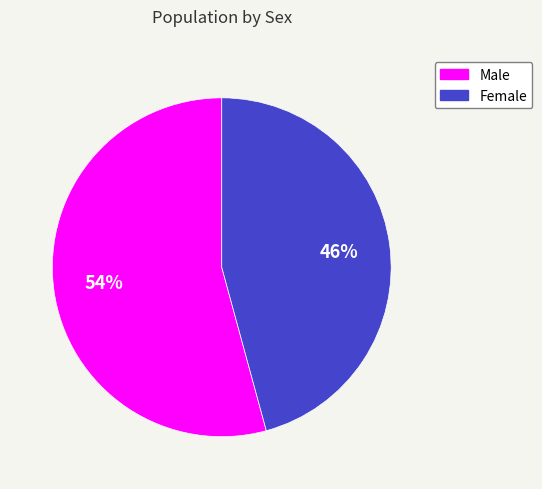

Count the number of slices in the pie.

2